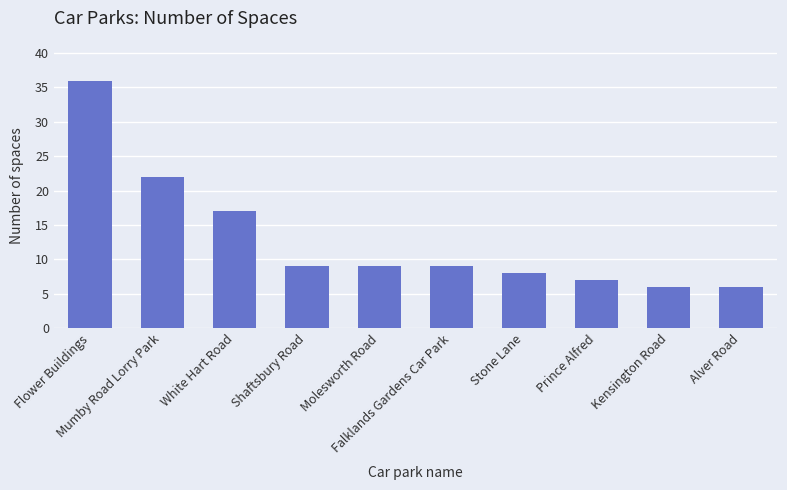

Reading left to right, what are all the values shown in this chart?

36	22	17	9	9	9	8	7	6	6